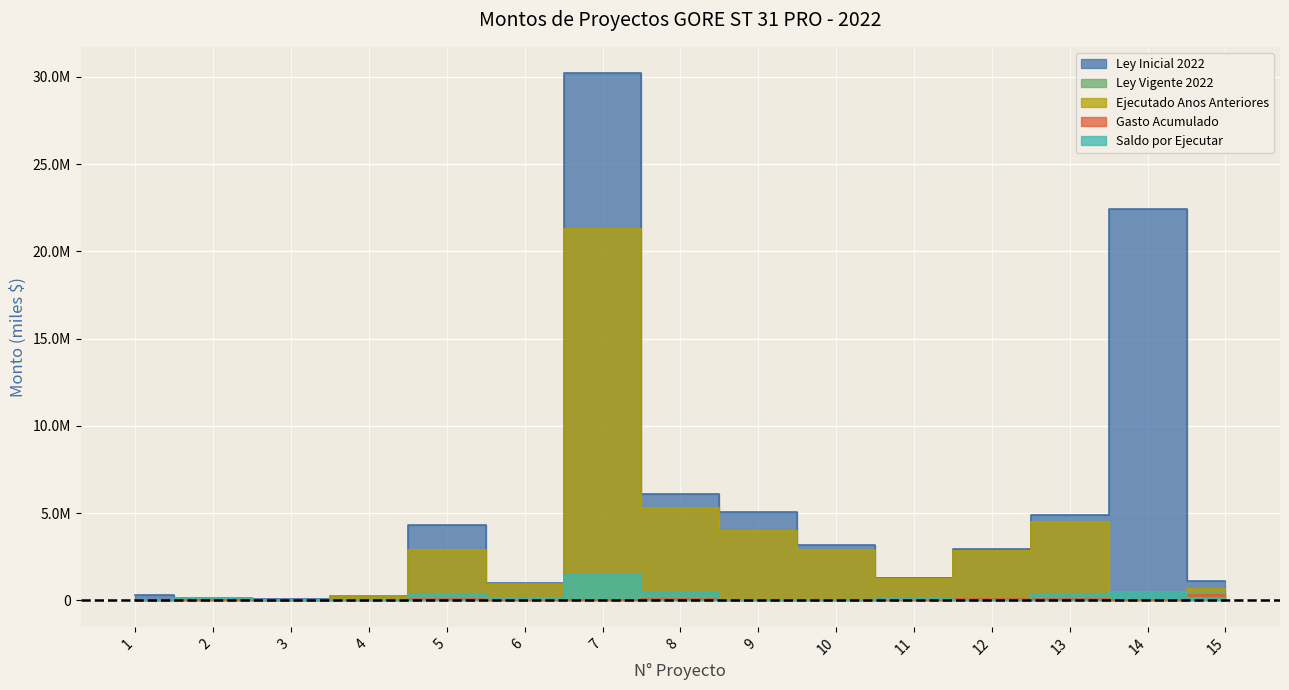

True or false: Gasto Acumulado and Ley Vigente 2022 intersect in this chart.

False